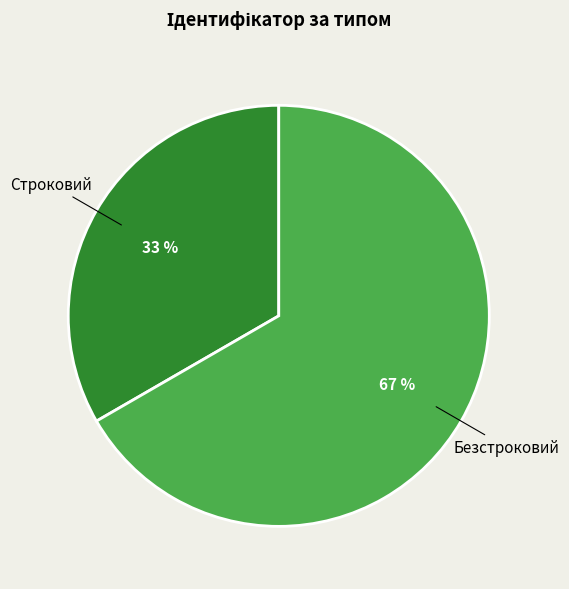

Is there a majority slice in this chart?

Yes